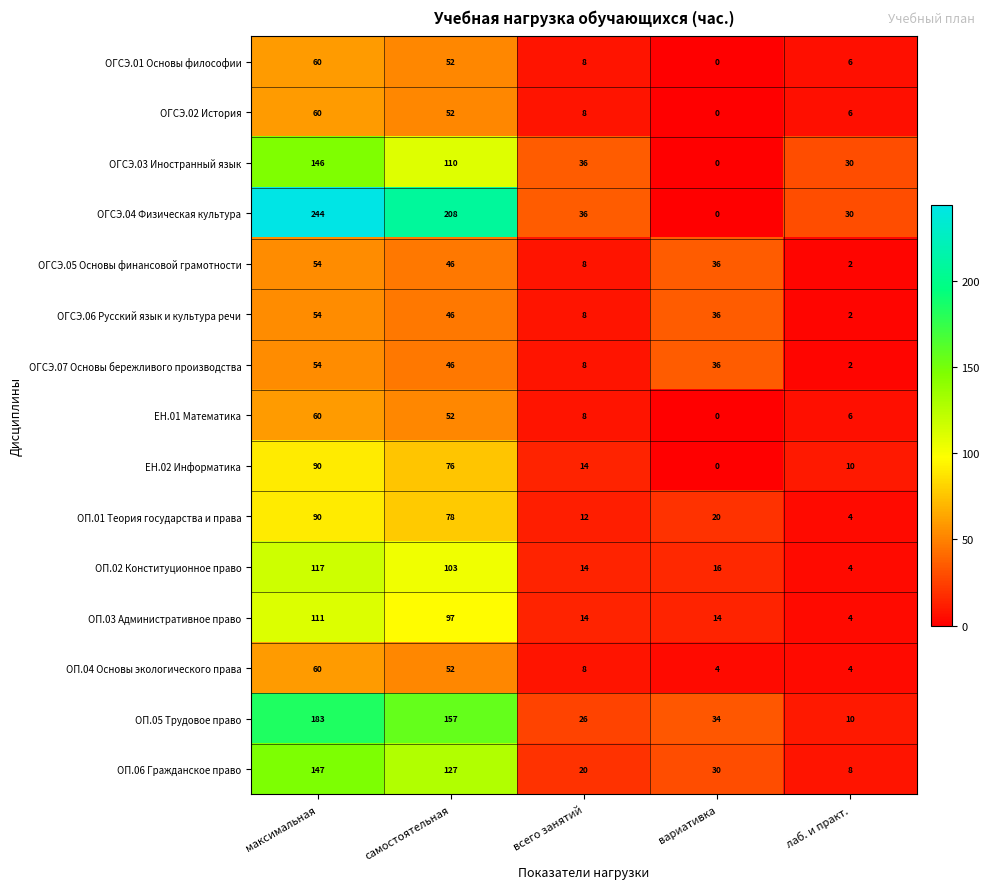

Is the value of ЕН.01 Математика at максимальная greater than the value of ОГСЭ.02 История at вариативка?

Yes